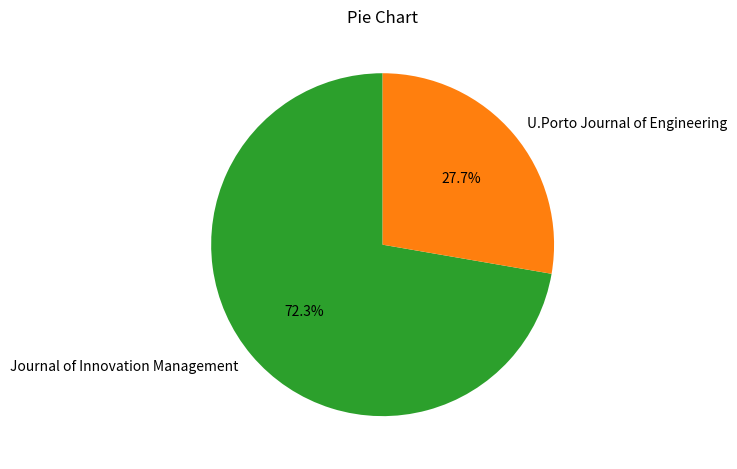

Count the number of slices in the pie.

2